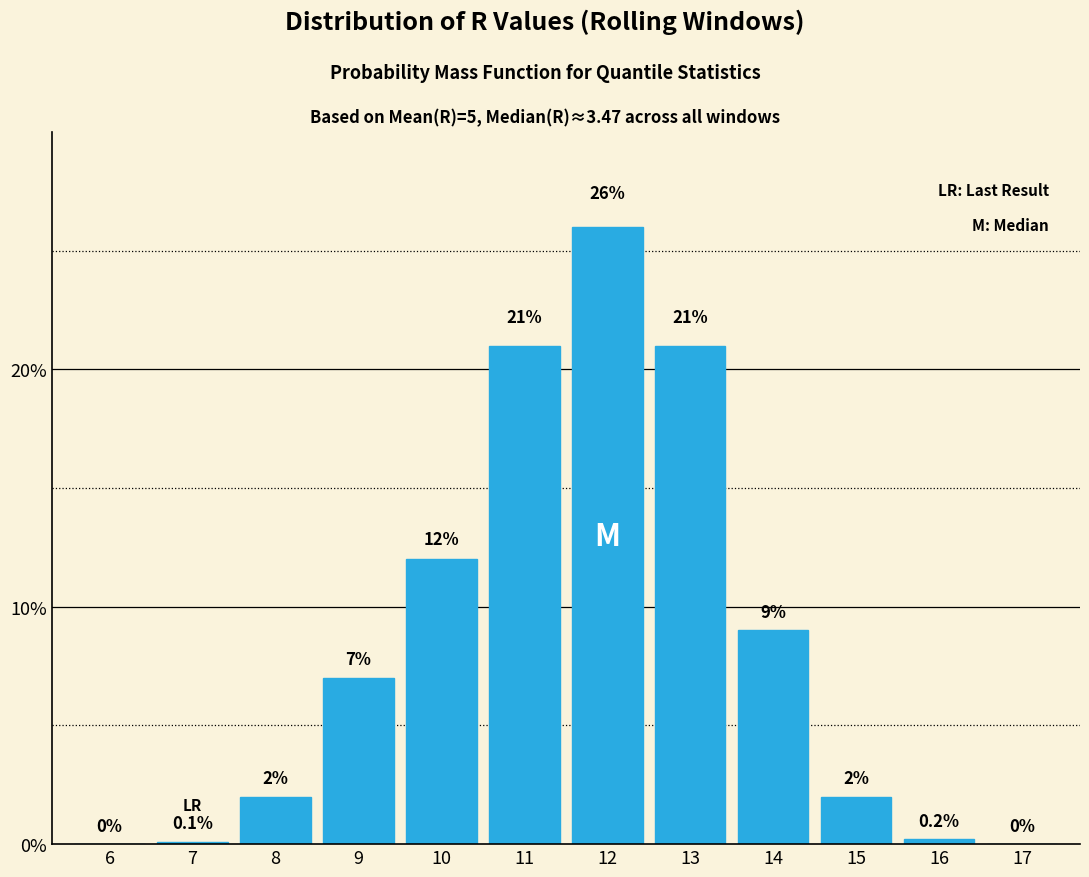

Reading right to left, what are all the values shown in this chart?

17=0.0	16=0.2	15=2.0	14=9.0	13=21.0	12=26.0	11=21.0	10=12.0	9=7.0	8=2.0	7=0.1	6=0.0